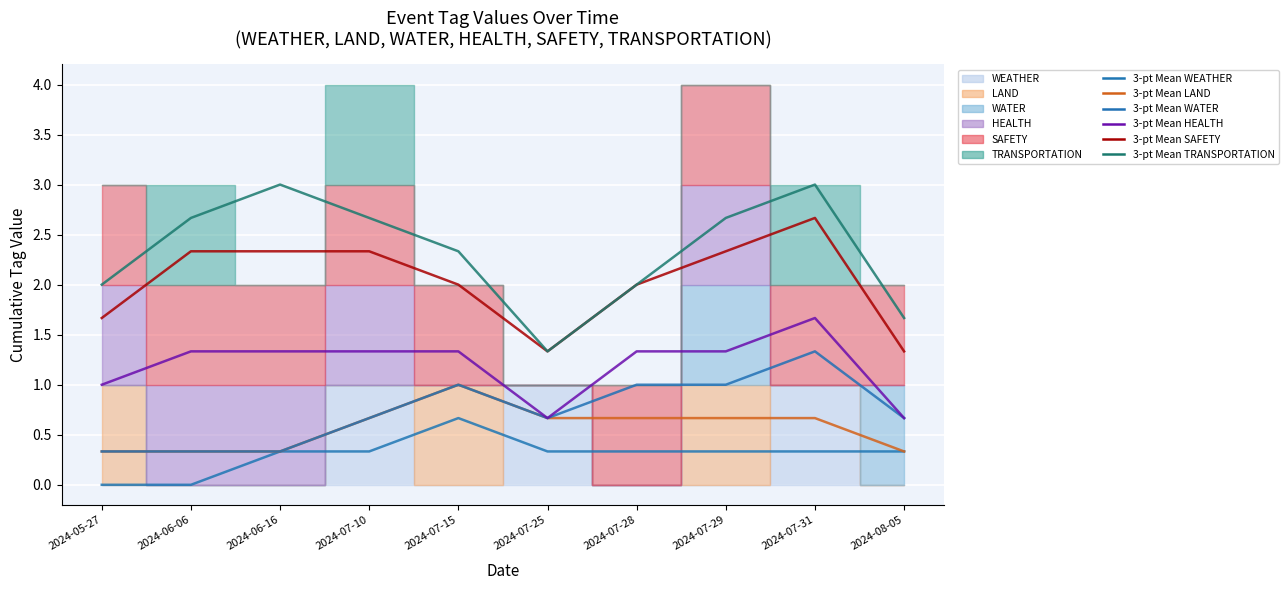

Reading left to right, transcribe all the data shown in this chart.

3-pt Mean WEATHER: 2024-05-27=0.0	2024-06-06=0.0	2024-06-16=0.3	2024-07-10=0.3	2024-07-15=0.7	2024-07-25=0.3	2024-07-28=0.3	2024-07-29=0.3	2024-07-31=0.3	2024-08-05=0.3
3-pt Mean LAND: 2024-05-27=0.3	2024-06-06=0.3	2024-06-16=0.3	2024-07-10=0.7	2024-07-15=1.0	2024-07-25=0.7	2024-07-28=0.7	2024-07-29=0.7	2024-07-31=0.7	2024-08-05=0.3
3-pt Mean WATER: 2024-05-27=0.3	2024-06-06=0.3	2024-06-16=0.3	2024-07-10=0.7	2024-07-15=1.0	2024-07-25=0.7	2024-07-28=1.0	2024-07-29=1.0	2024-07-31=1.3	2024-08-05=0.7
3-pt Mean HEALTH: 2024-05-27=1.0	2024-06-06=1.3	2024-06-16=1.3	2024-07-10=1.3	2024-07-15=1.3	2024-07-25=0.7	2024-07-28=1.3	2024-07-29=1.3	2024-07-31=1.7	2024-08-05=0.7
3-pt Mean SAFETY: 2024-05-27=1.7	2024-06-06=2.3	2024-06-16=2.3	2024-07-10=2.3	2024-07-15=2.0	2024-07-25=1.3	2024-07-28=2.0	2024-07-29=2.3	2024-07-31=2.7	2024-08-05=1.3
3-pt Mean TRANSPORTATION: 2024-05-27=2.0	2024-06-06=2.7	2024-06-16=3.0	2024-07-10=2.7	2024-07-15=2.3	2024-07-25=1.3	2024-07-28=2.0	2024-07-29=2.7	2024-07-31=3.0	2024-08-05=1.7